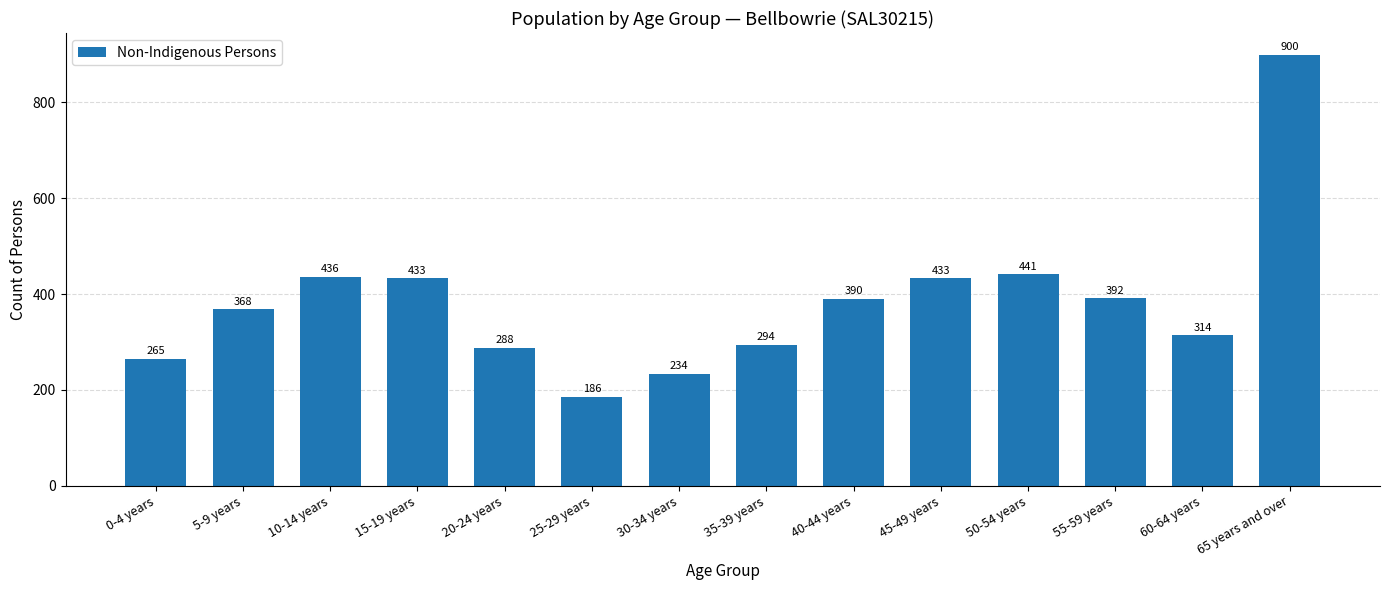

What is the minimum value shown in the chart?

186